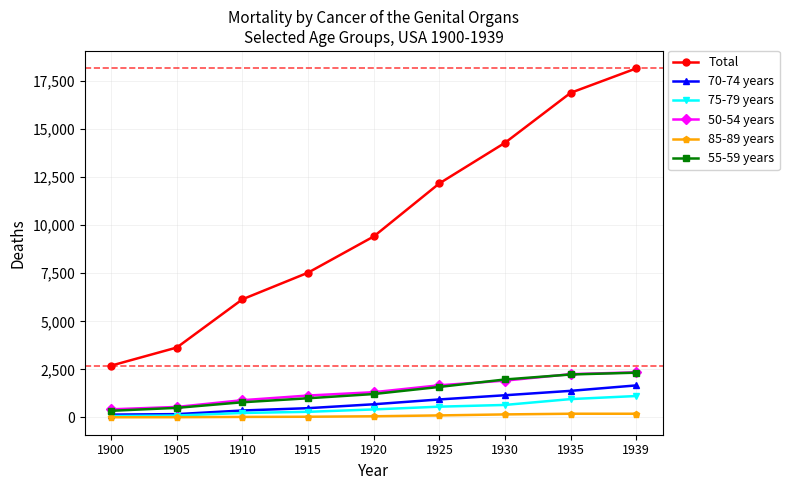

Which series changed the most between 1905 and 1930?

Total